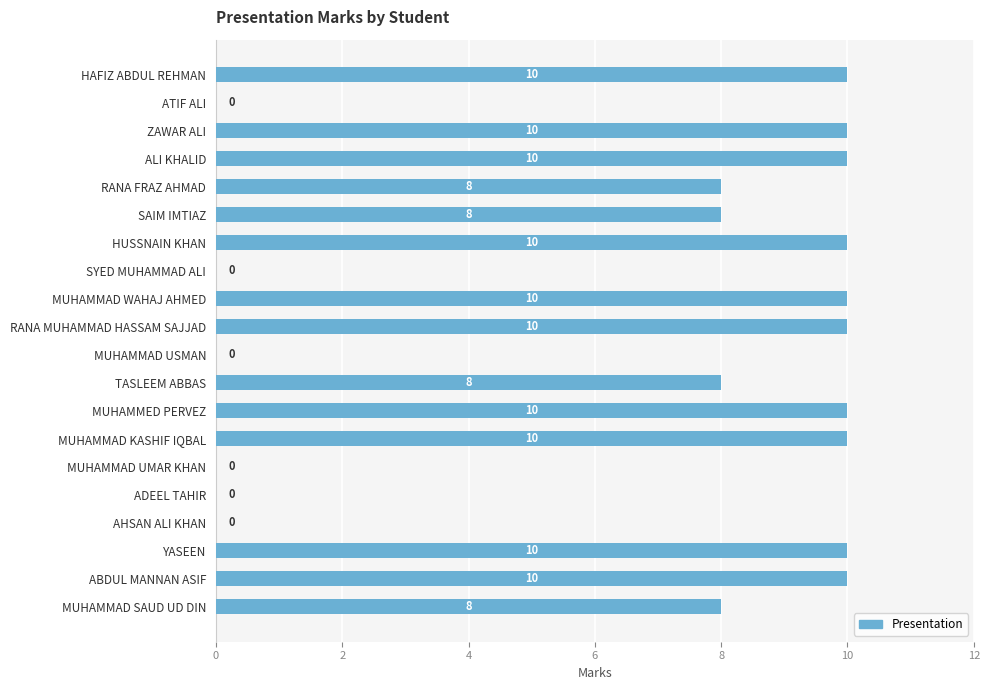

Are the bars grouped side by side (vs. stacked)?

No